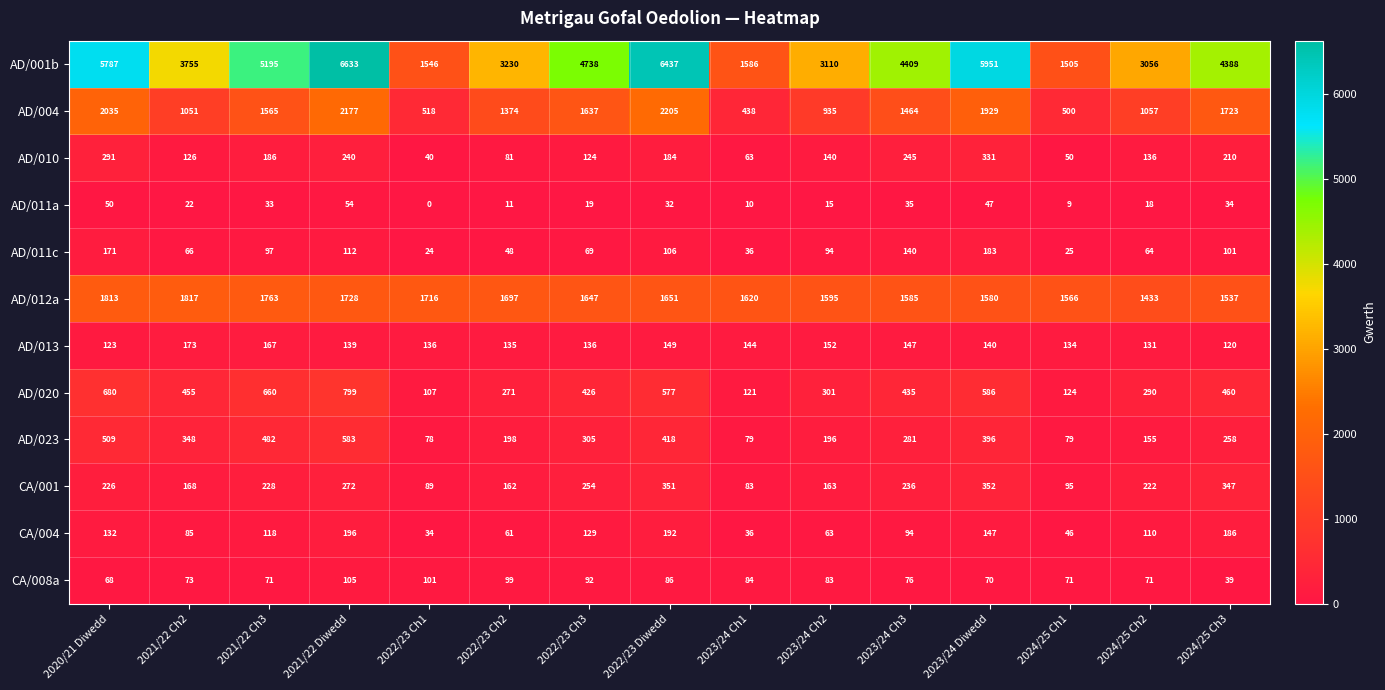

At which category is the sum across all series the highest?

2021/22 Diwedd